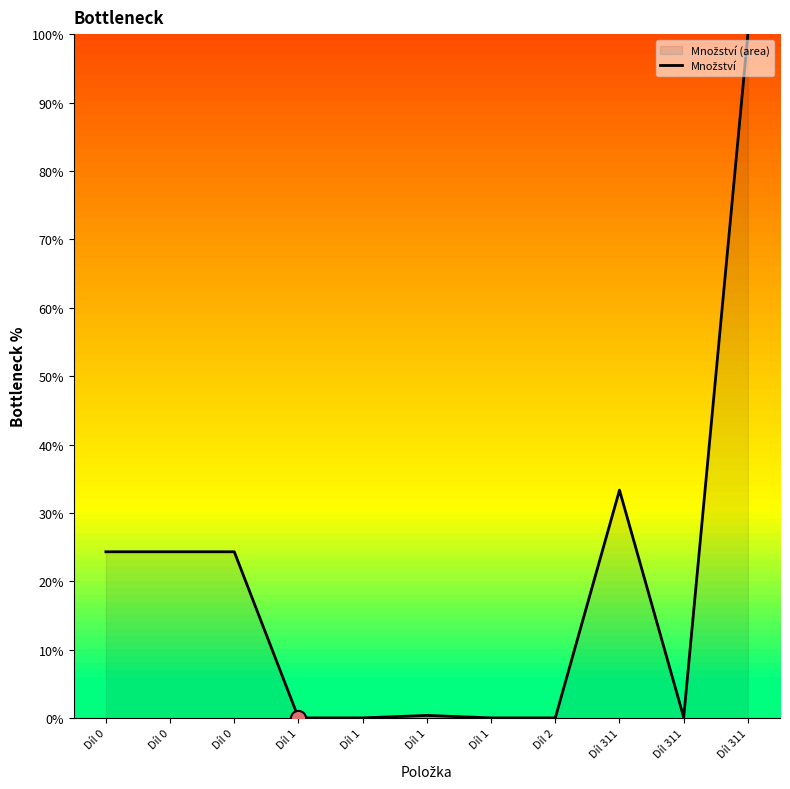

What is the change in value from Díl 1 to Díl 311?

+32.9